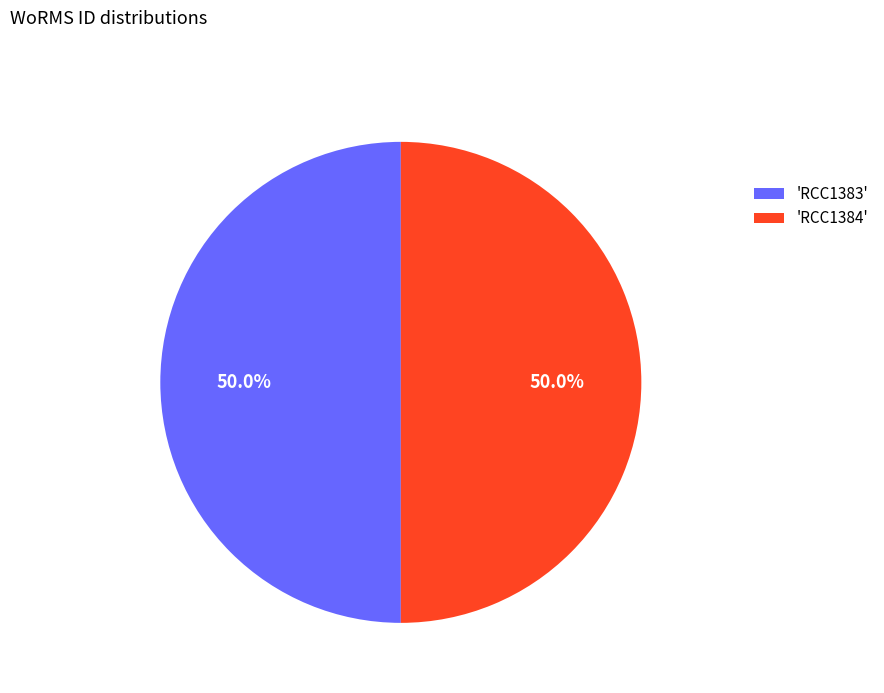

How much of the chart is everything except 'RCC1384'?

50.0%